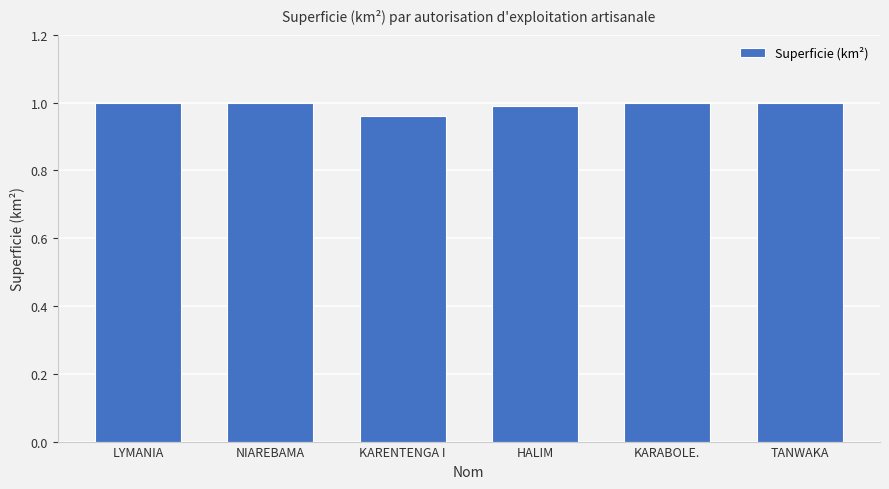

The chart shows a value of 1.5 at HALIM. True or false?

False